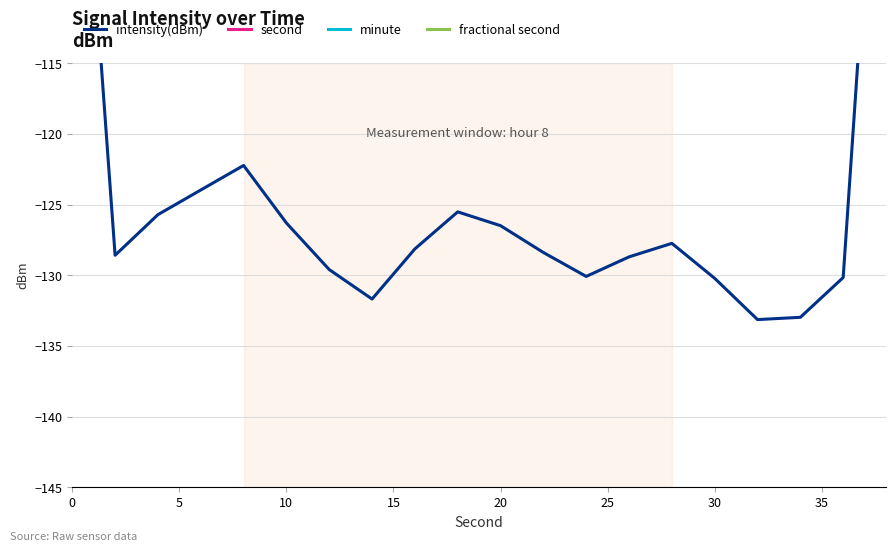

The value of intensity(dBm) at 14 is -71.5. True or false?

False